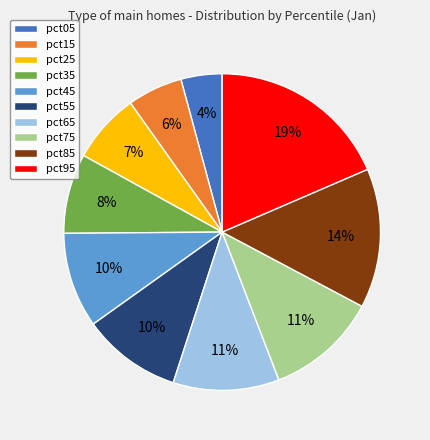

Is the sum of pct35 and pct05 greater than half?

No